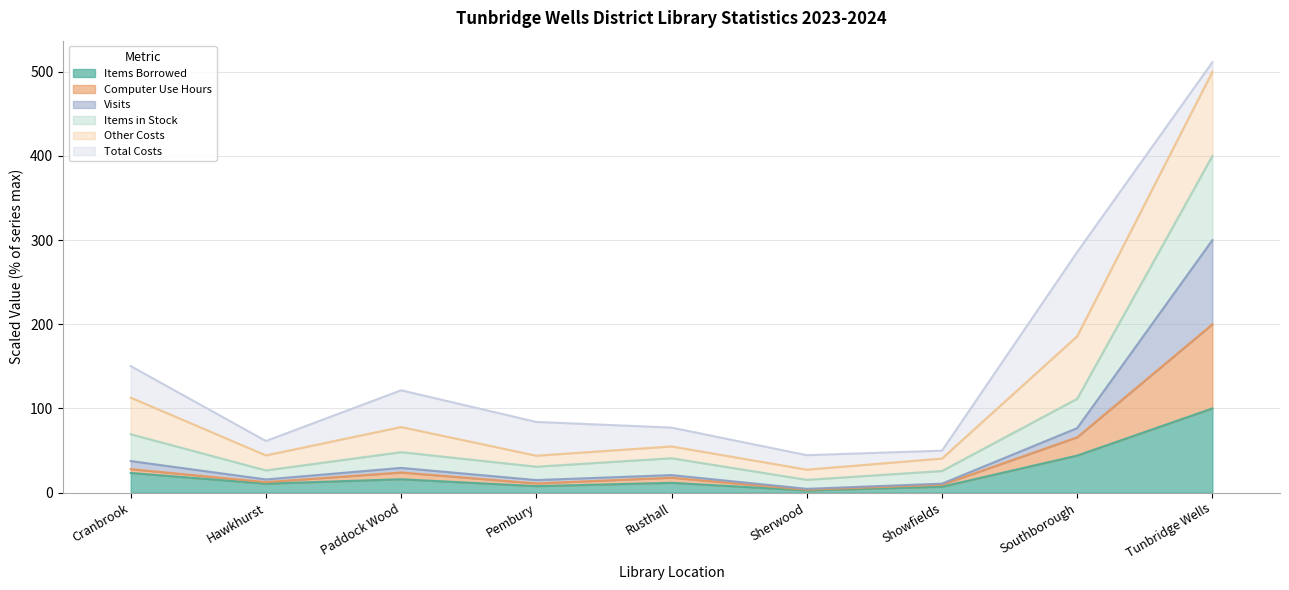

What is the greatest value displayed?

500.0